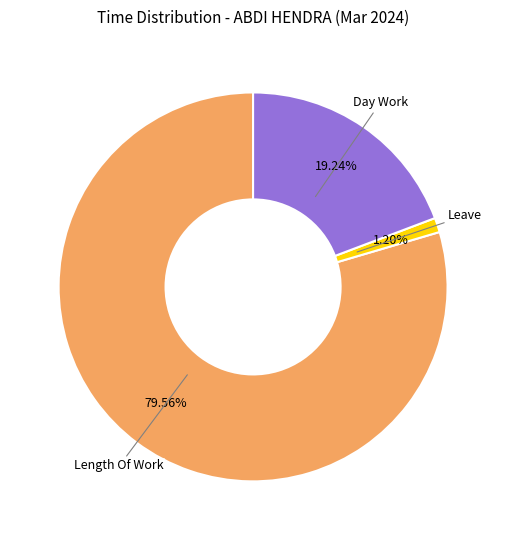

What is the smallest slice in the pie chart?

Leave